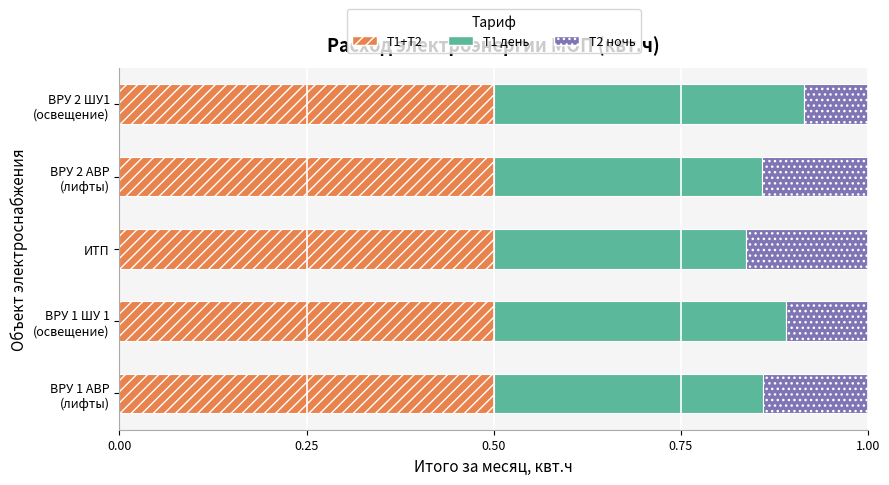

What is the total value across all series at ИТП?

1.0